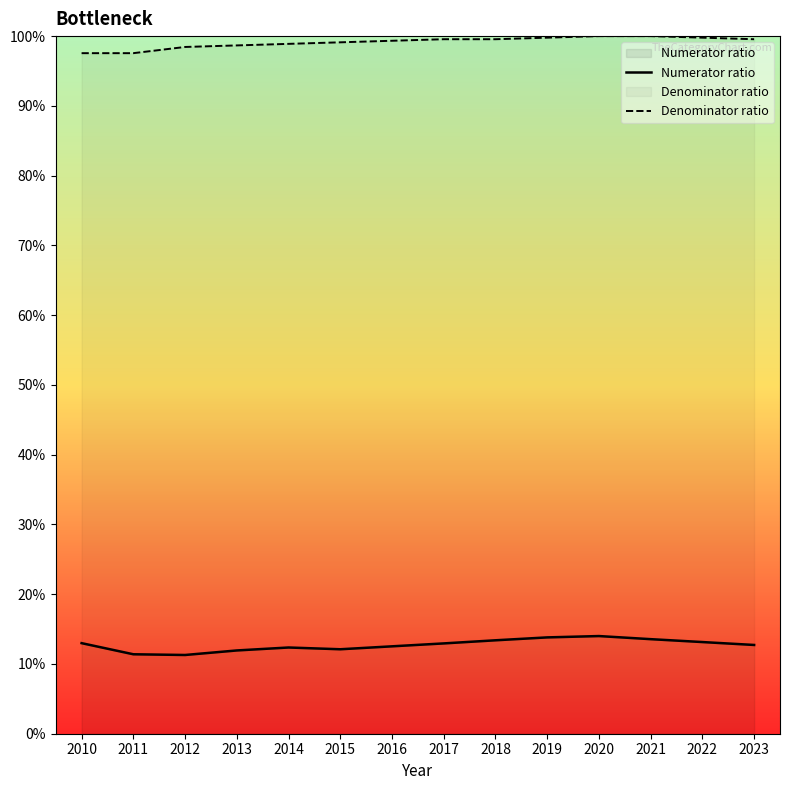

Is it true that Numerator ratio equals 0.2 at 2012?

False